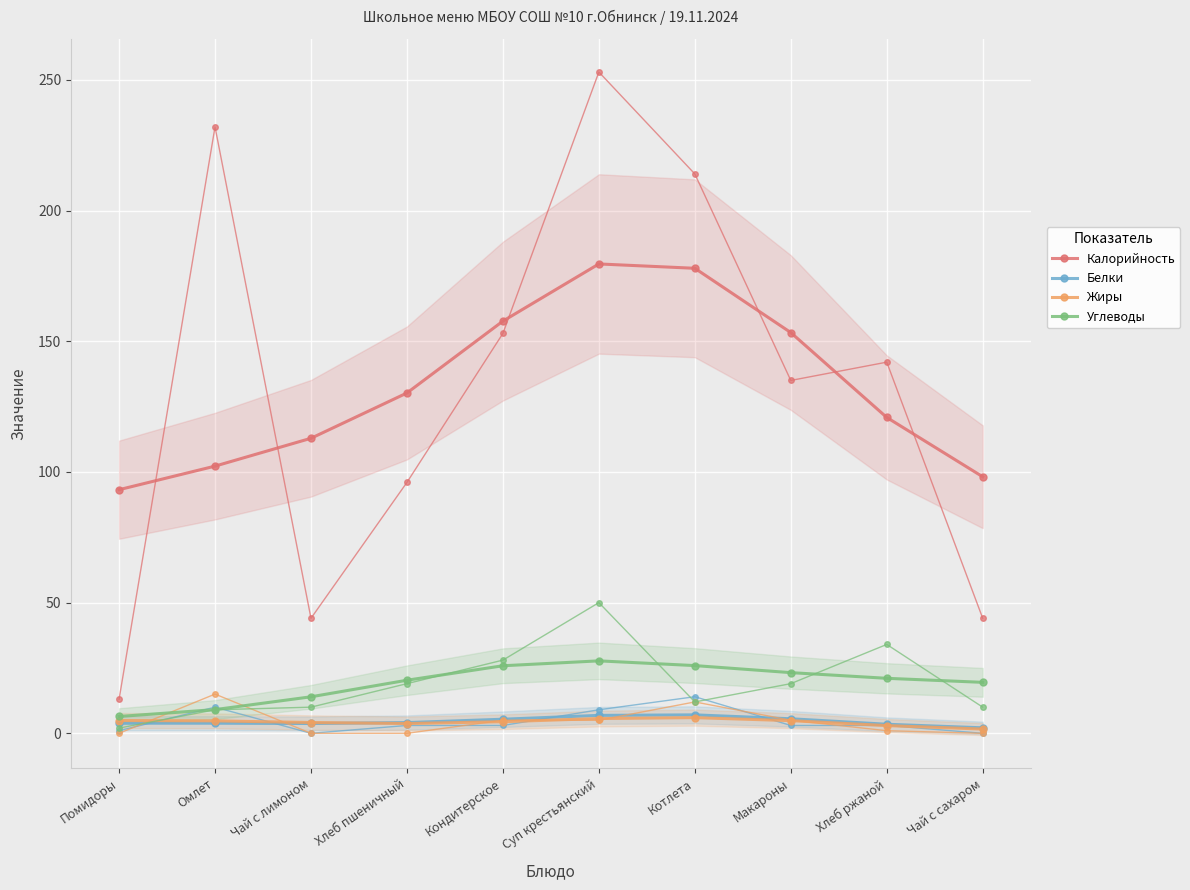

True or false: Жиры has a value of 1.6 at Чай с сахаром.

True